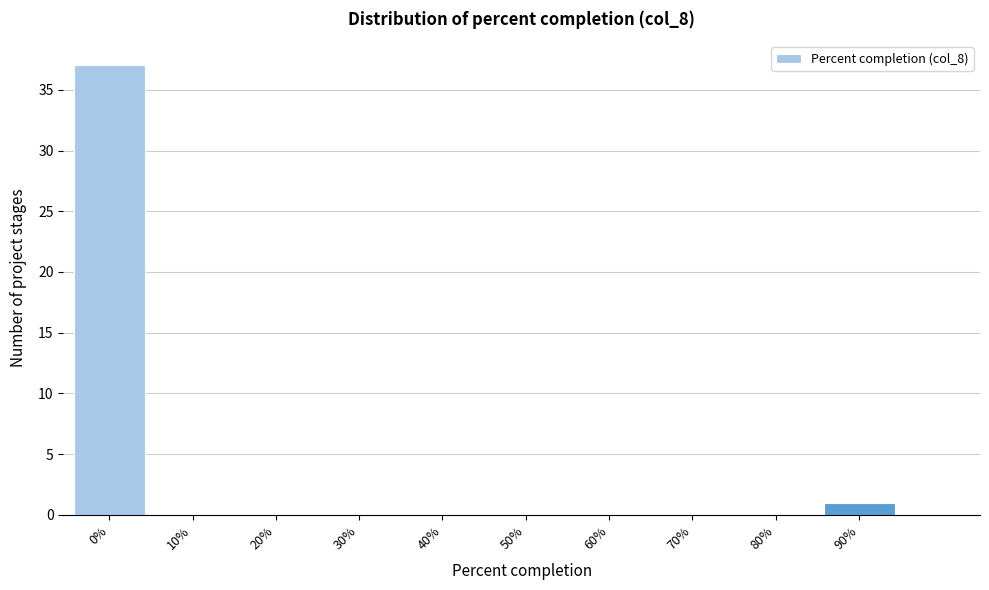

Reading left to right, extract all data points from this chart.

0%=37	10%=0	20%=0	30%=0	40%=0	50%=0	60%=0	70%=0	80%=0	90%=1